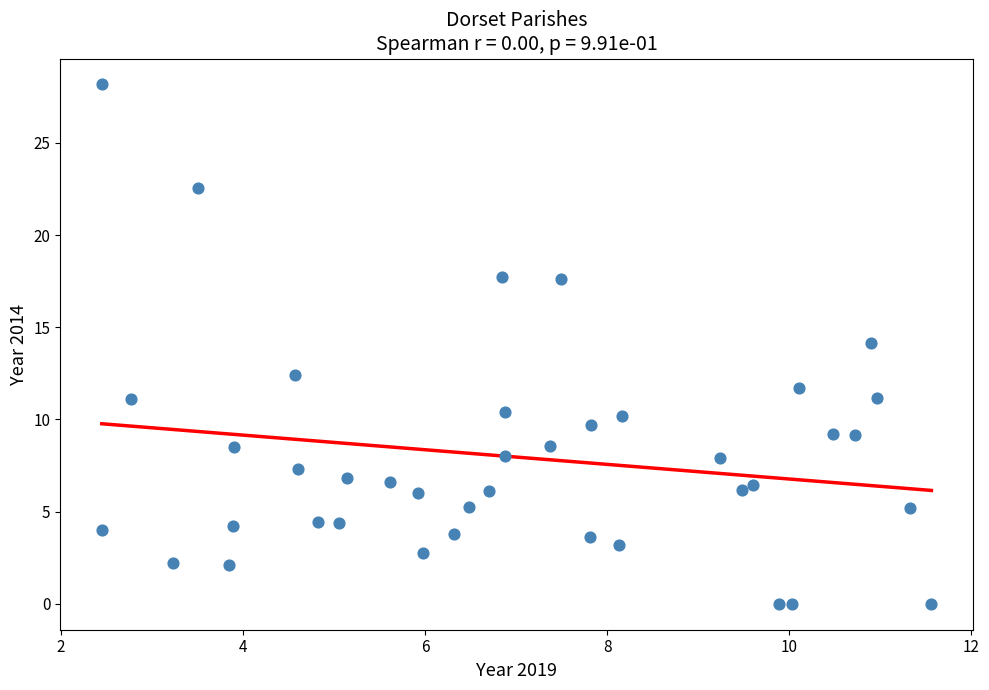

What is the range of X values (max minus min)?

9.1